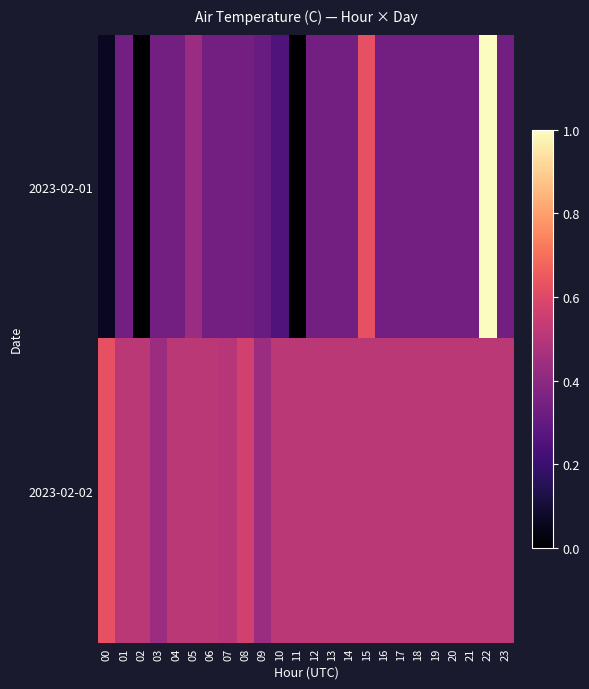

Rank the series at 02 from lowest to highest value.

2023-02-01, 2023-02-02